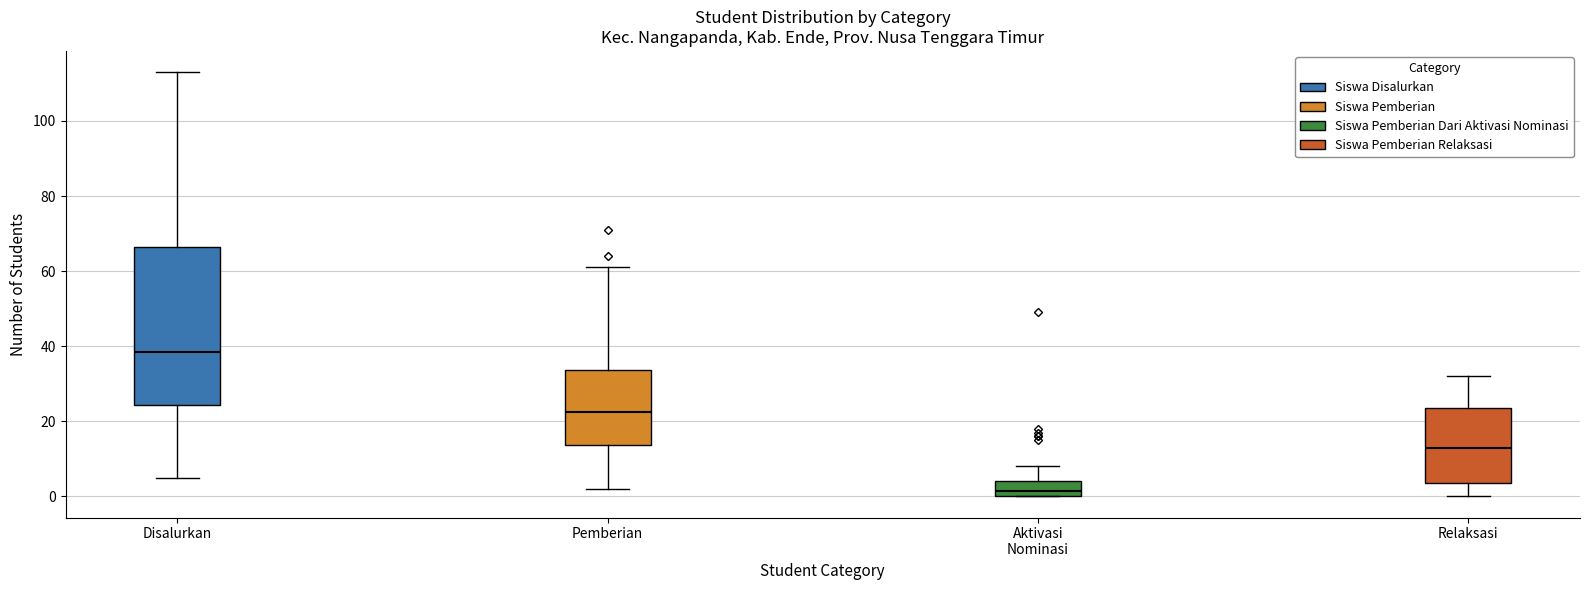

Where does the median line of the box for Pemberian sit on the y-axis? The values are not printed on the chart, so give them approximately, as read against the axis.

22